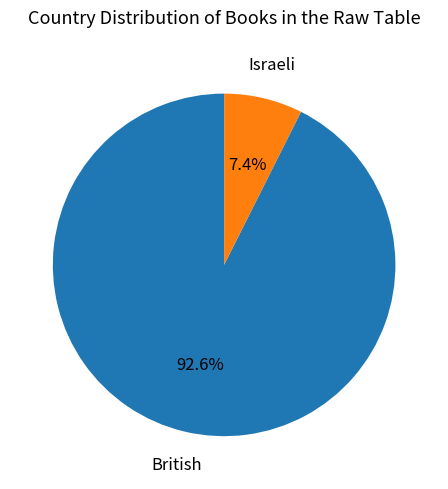

How many slices are in this pie chart?

2